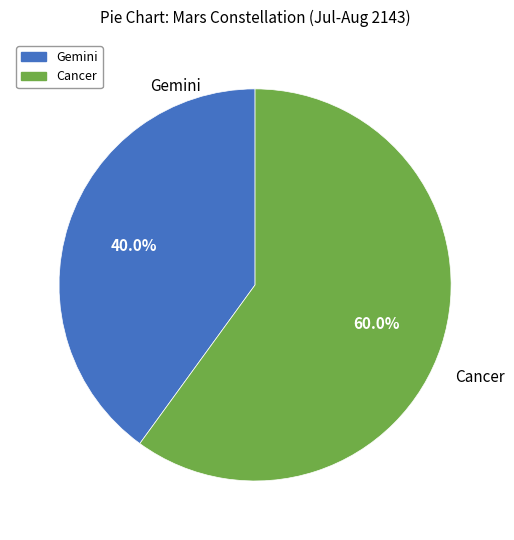

What is the ratio of the value at Cancer to the value at Gemini?

1.5